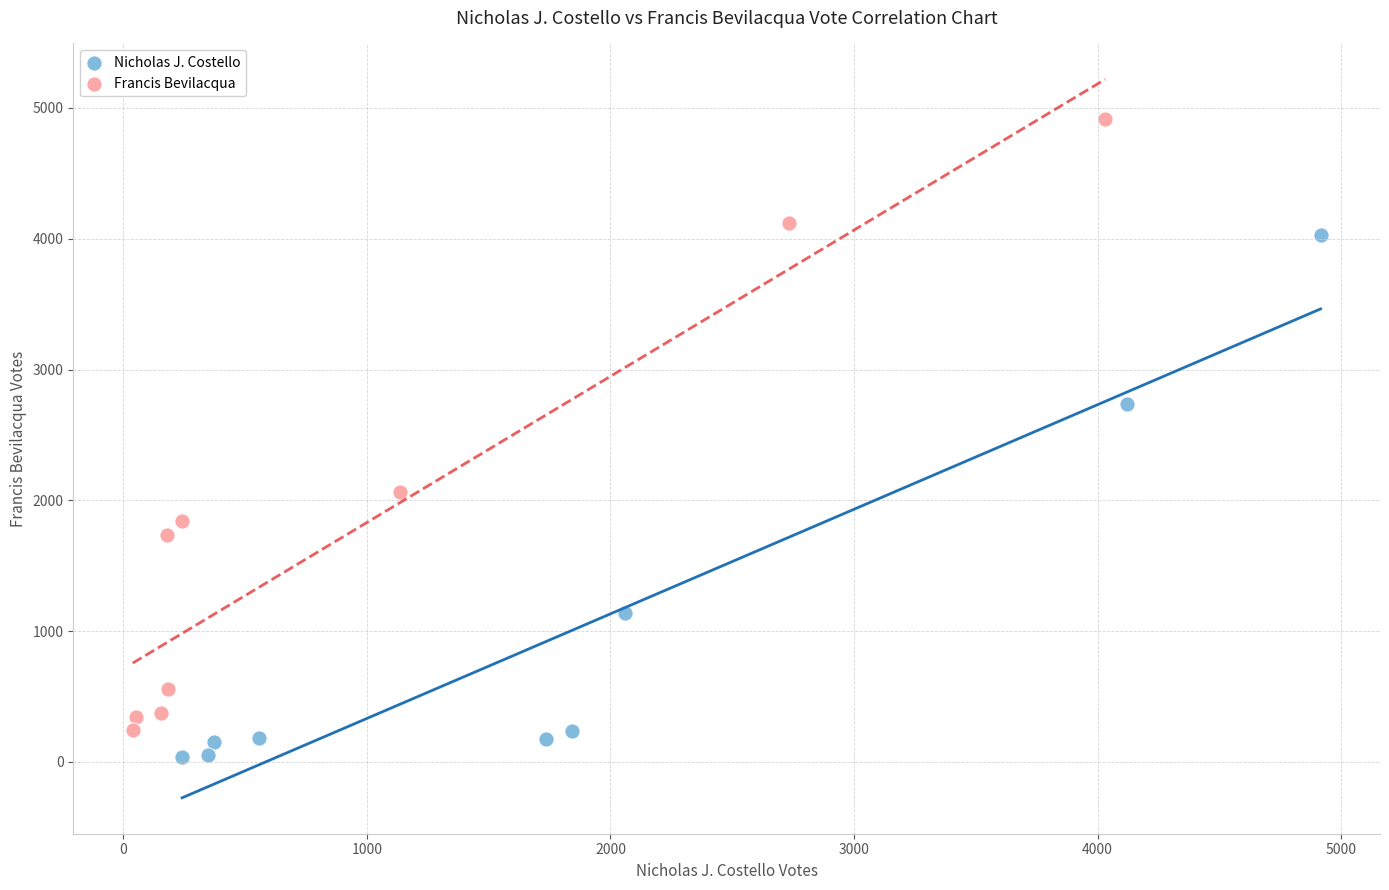

Which series has the largest Y range (max minus min)?

Francis Bevilacqua